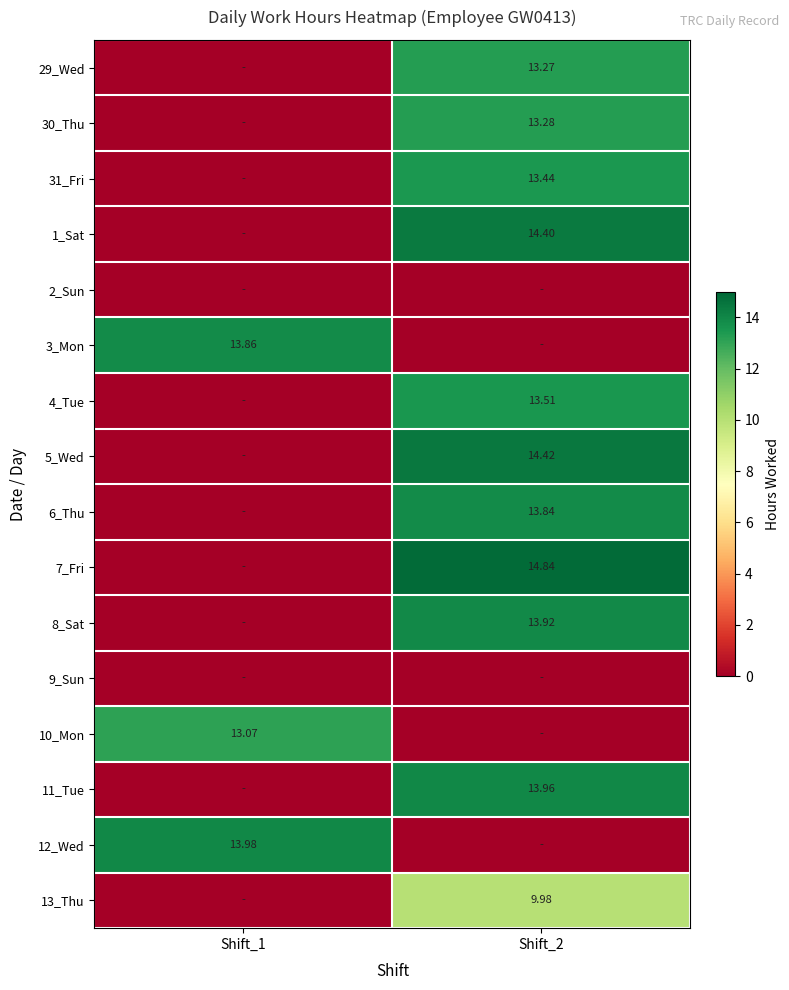

What is the average value of the 1_Sat series?

7.2